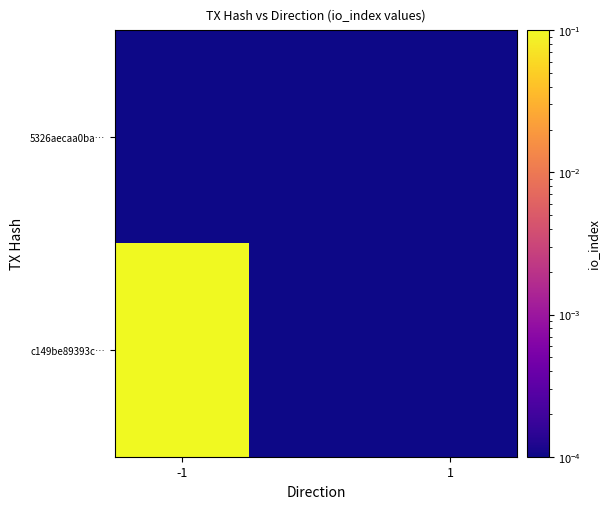

How many categories are shown in the chart?

2